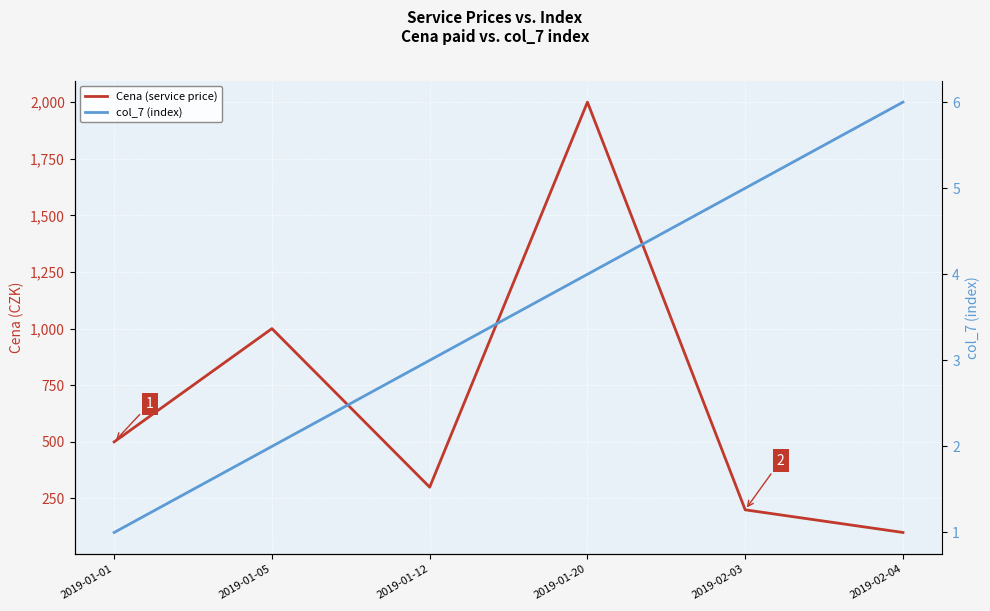

True or false: Cena (service price) has a value of 500 at 2019-01-01.

True